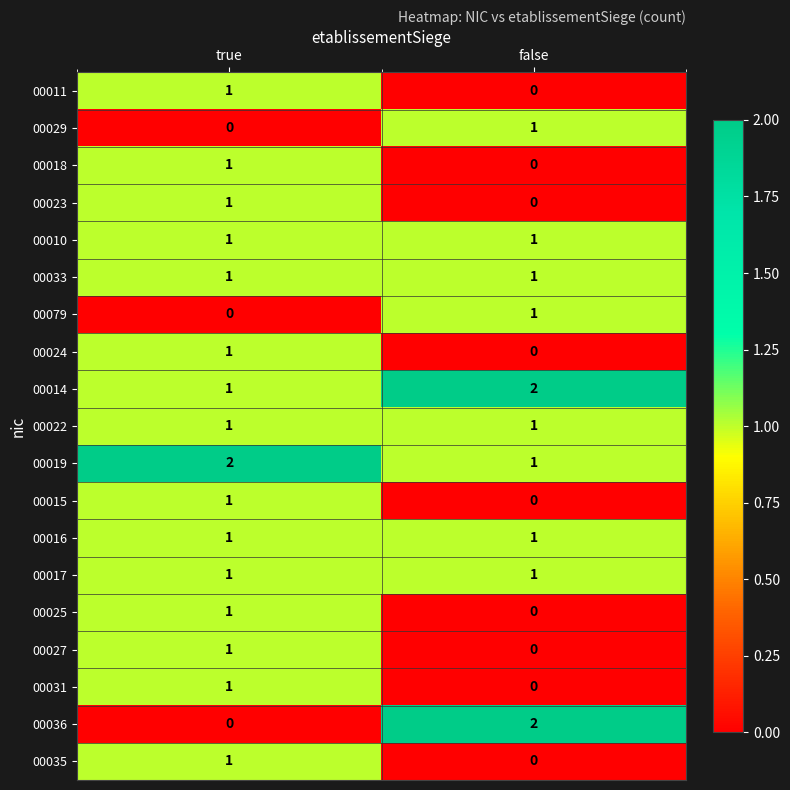

Is the value of 00035 at true greater than the value of 00024 at false?

Yes